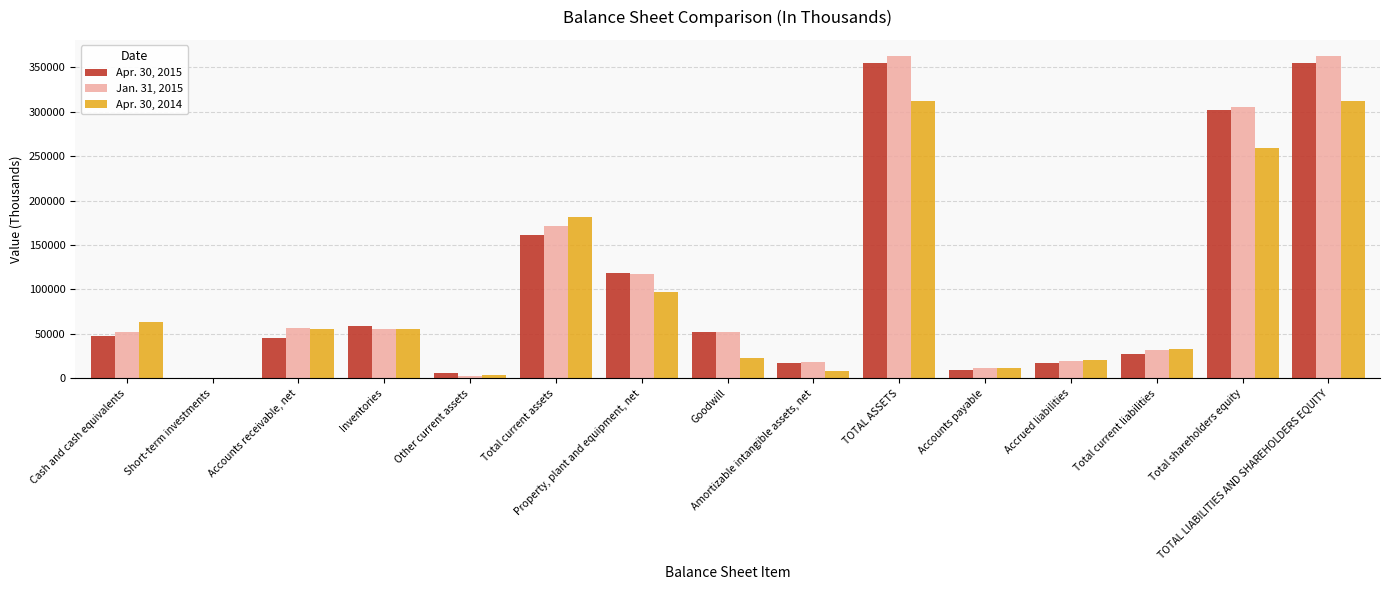

Which series has the widest spread of values?

Jan. 31, 2015